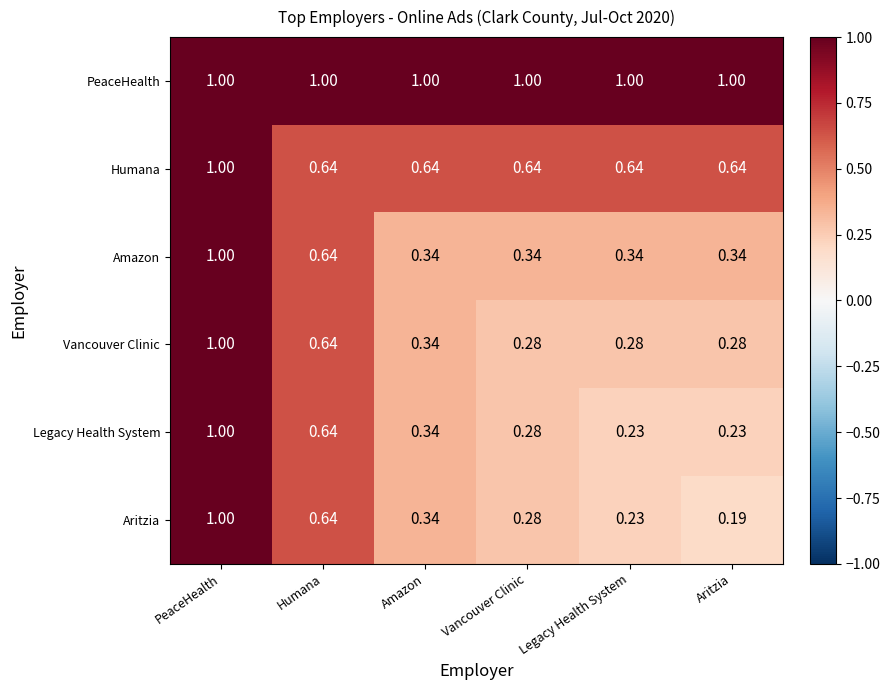

Which label corresponds to the smallest value in the chart?

Aritzia